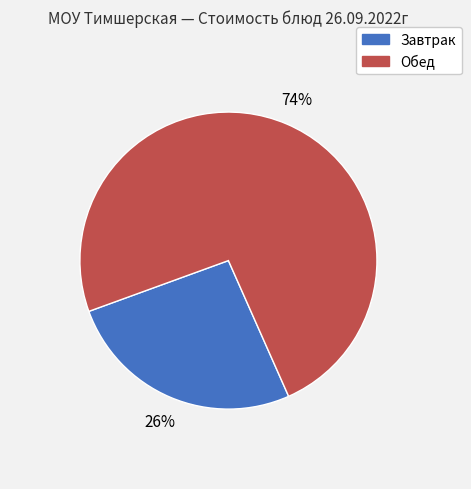

How many segments does this pie chart have?

2